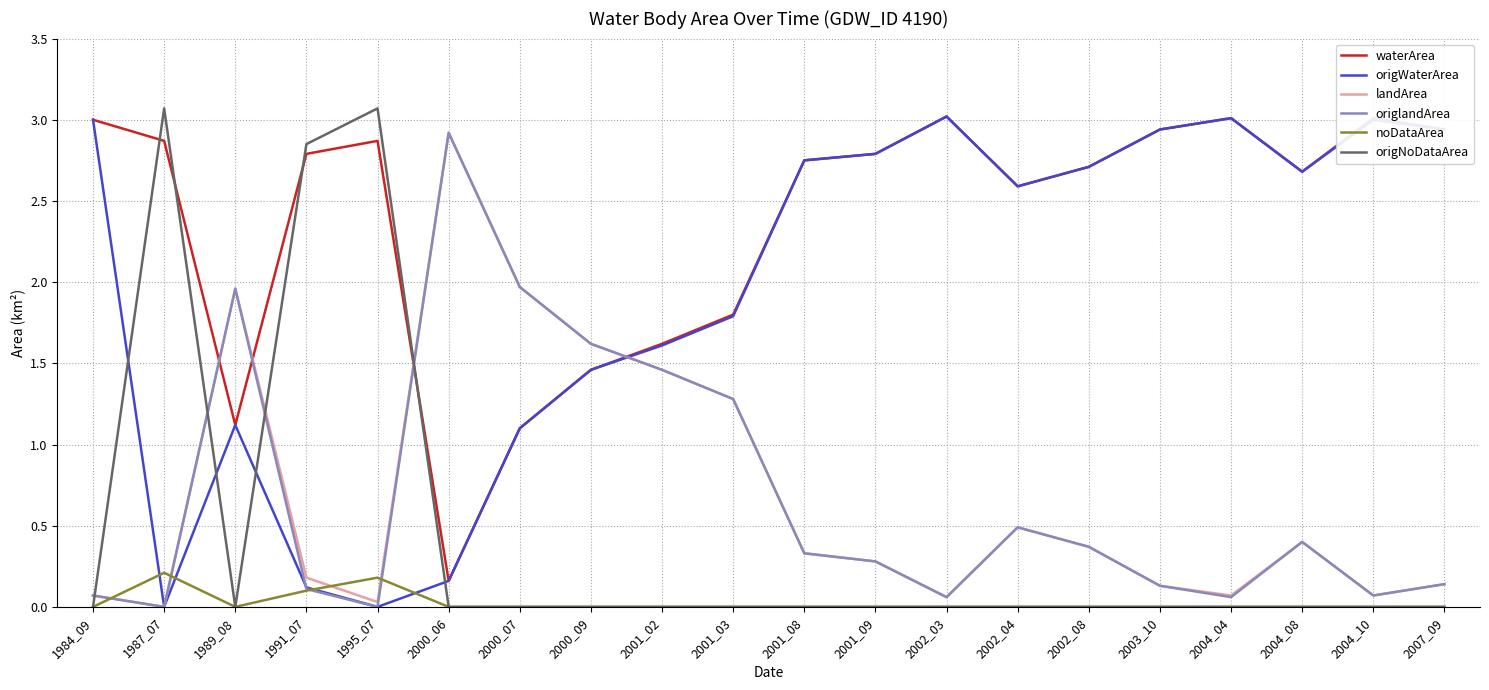

Where does the waterArea series first go above 2?

1984_09